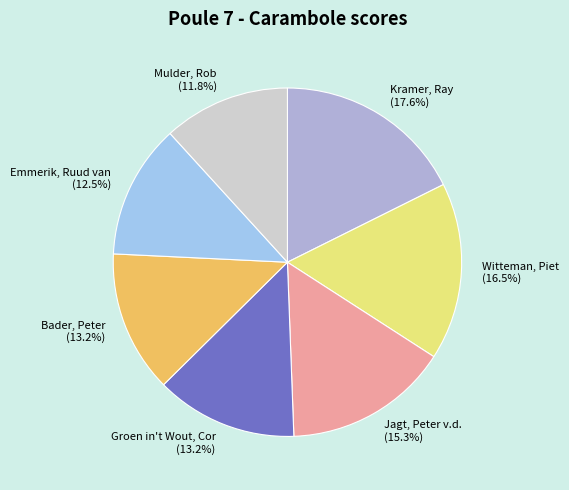

Combined, what portion of the pie is Emmerik, Ruud van and Kramer, Ray?

30.1%